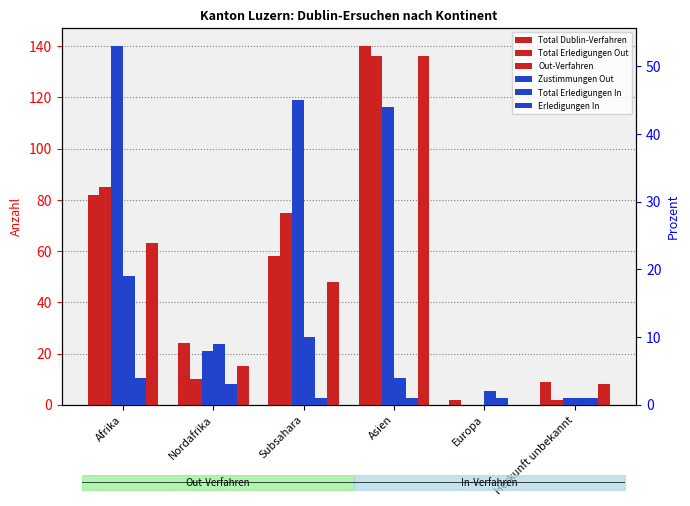

Which series changed the most between Nordafrika and Herkunft unbekannt?

Total Dublin-Verfahren